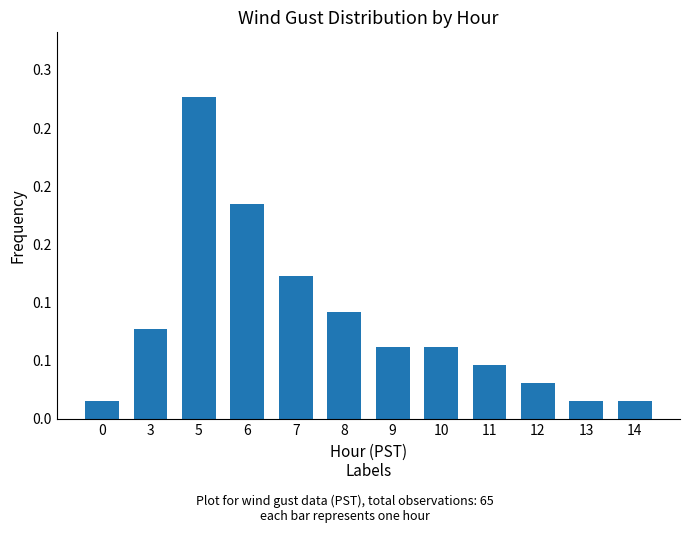

Reading left to right, extract all data points from this chart.

0.0	0.1	0.3	0.2	0.1	0.1	0.1	0.1	0.0	0.0	0.0	0.0